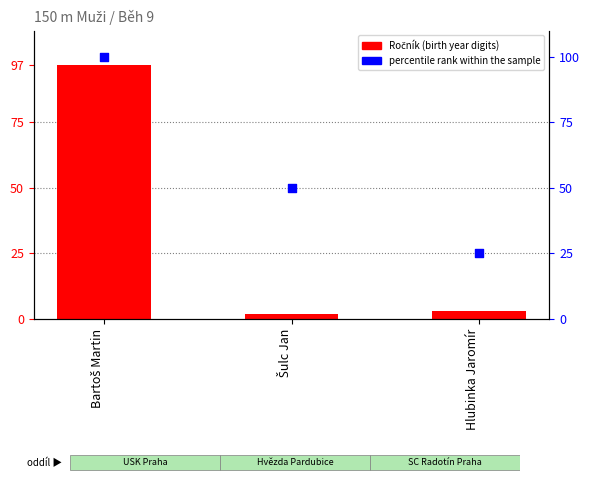

Which series reaches the maximum Y coordinate?

percentile rank within the sample